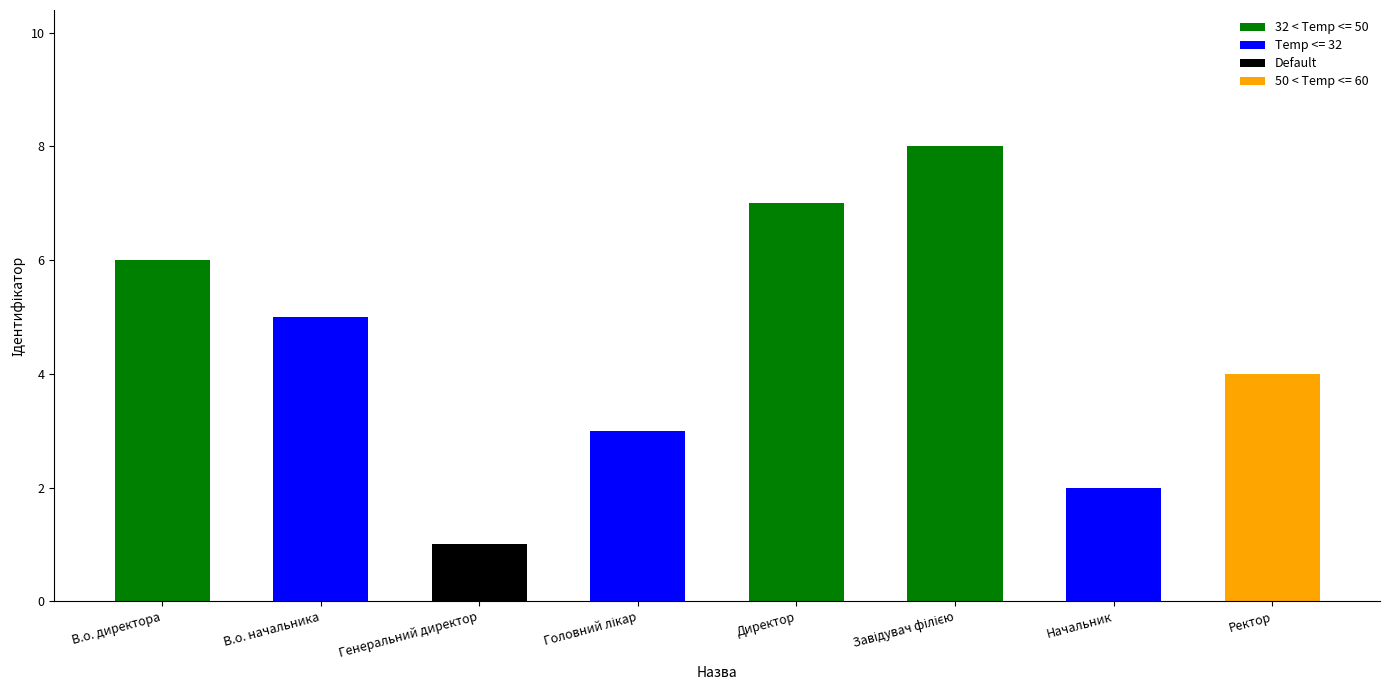

Read the value at Головний лікар.

3